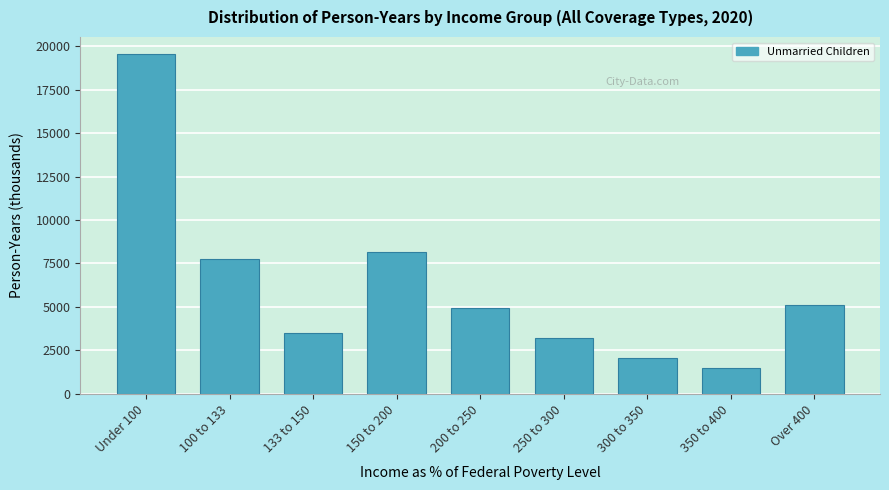

Reading right to left, transcribe all the data shown in this chart.

Over 400=5105	350 to 400=1461	300 to 350=2031	250 to 300=3196	200 to 250=4912	150 to 200=8162	133 to 150=3496	100 to 133=7742	Under 100=19567